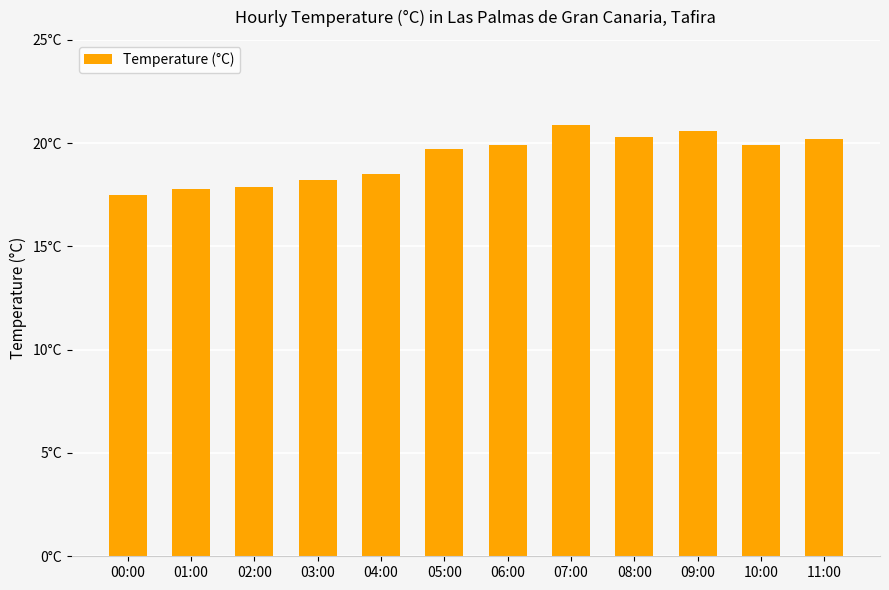

Are the bars horizontal?

No